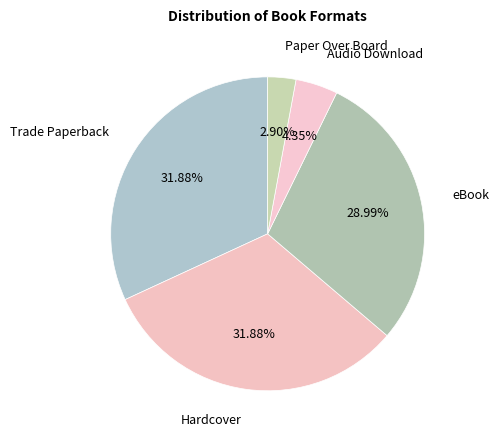

Is it true that Hardcover is 46% of the pie?

False